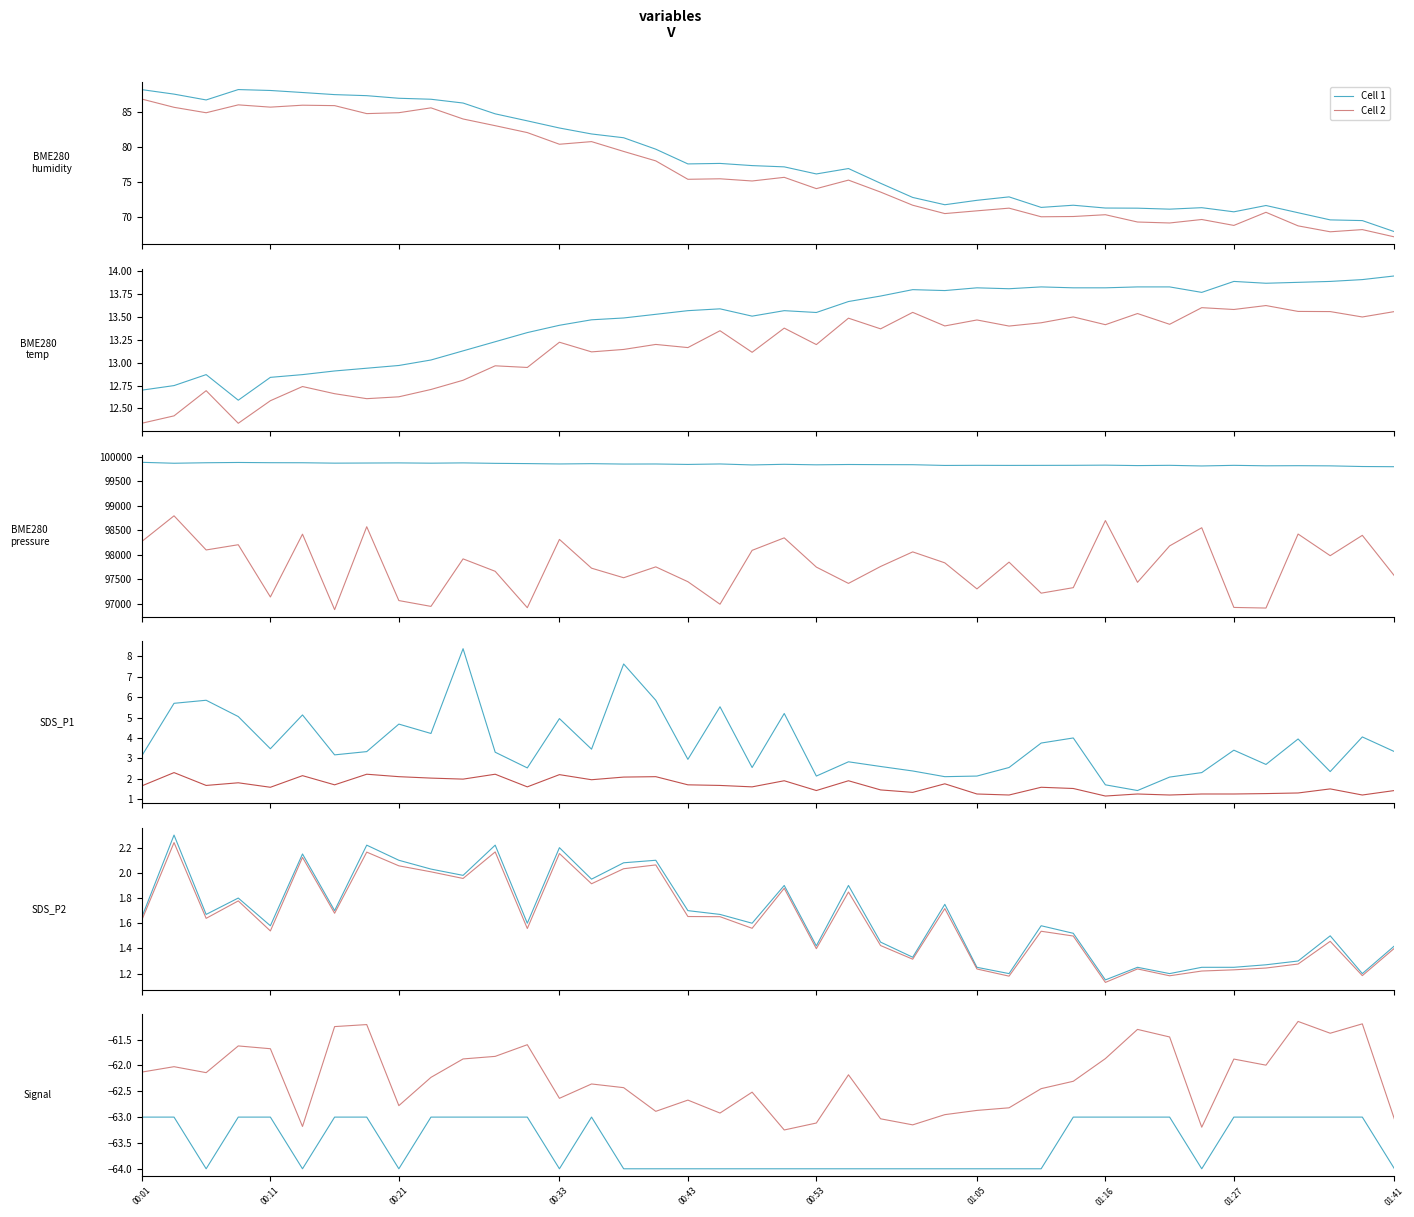

How many lines are shown in the chart?

2